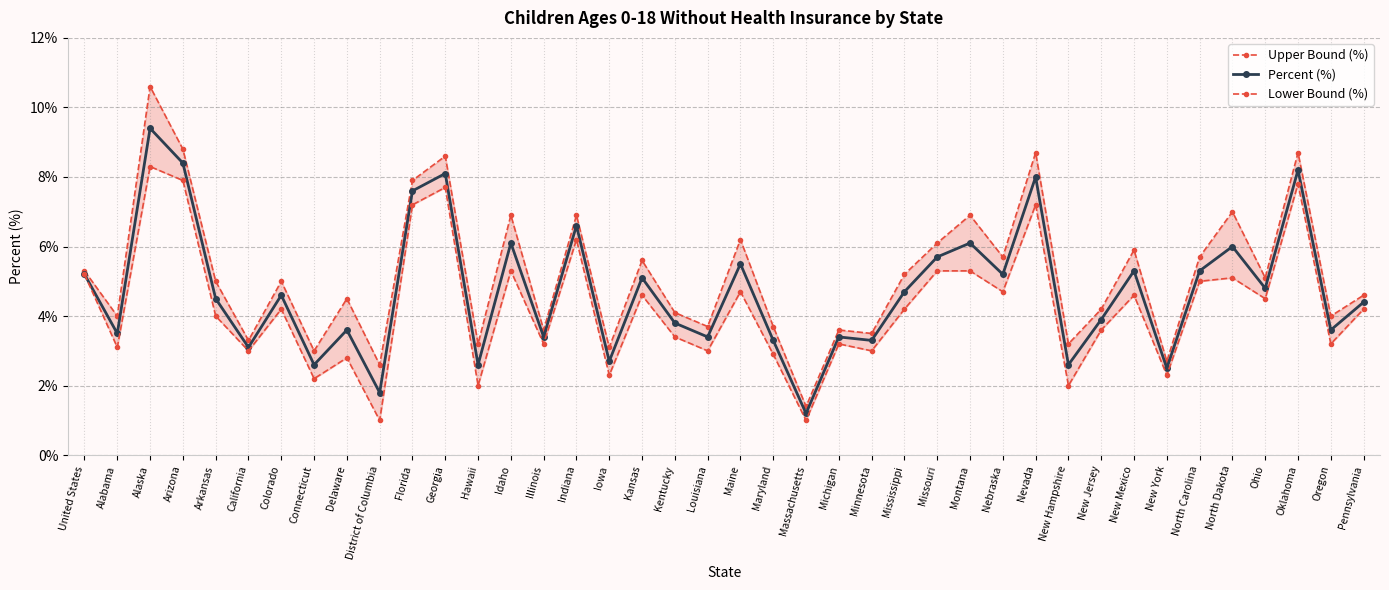

How many lines are shown in the chart?

3